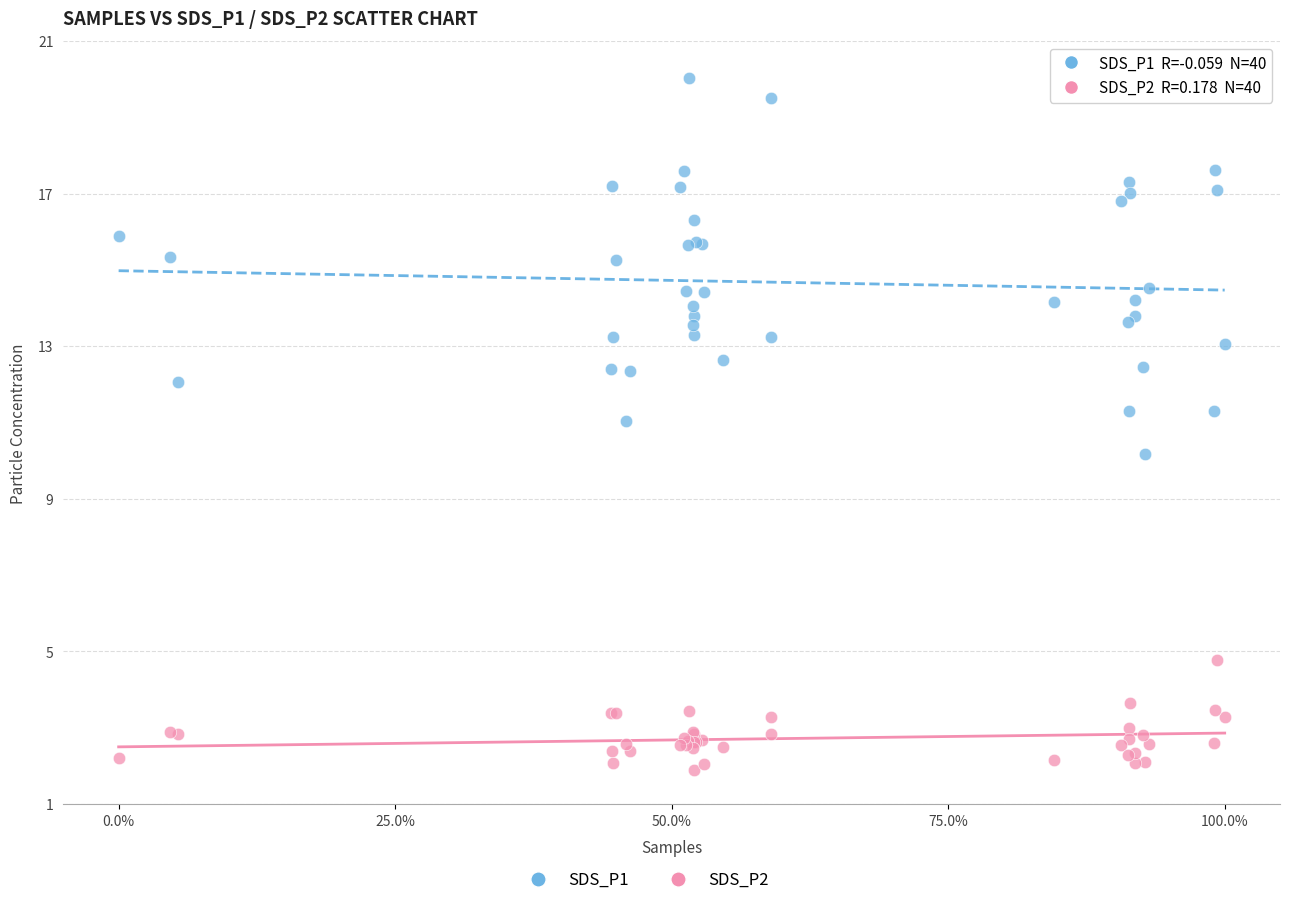

Which series has the widest spread of Y values?

SDS_P1